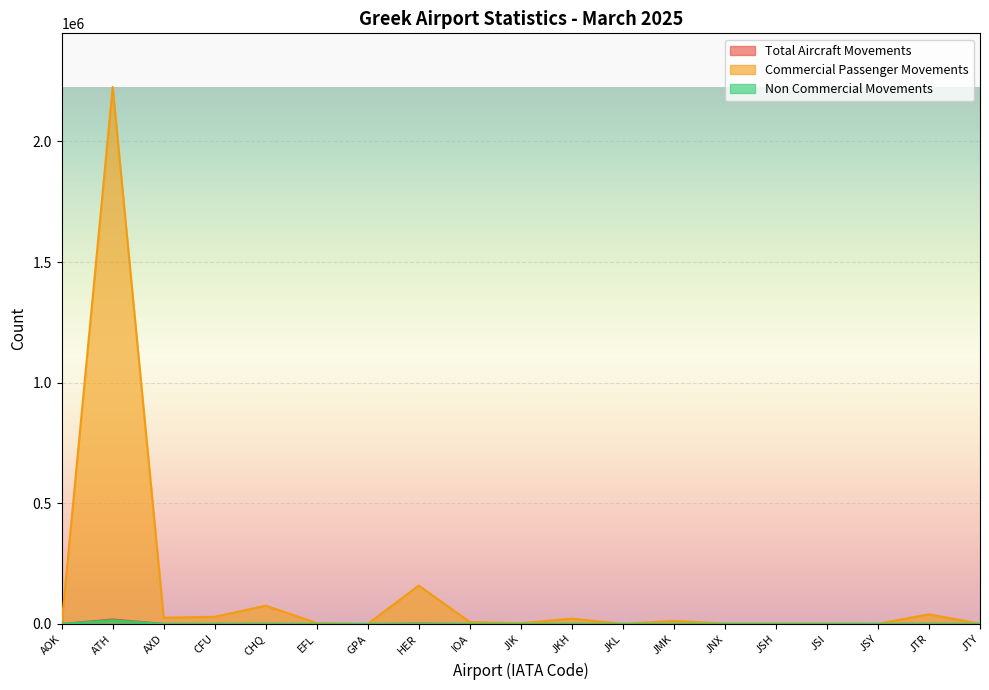

At which label is Commercial Passenger Movements closest to 1112608?

HER